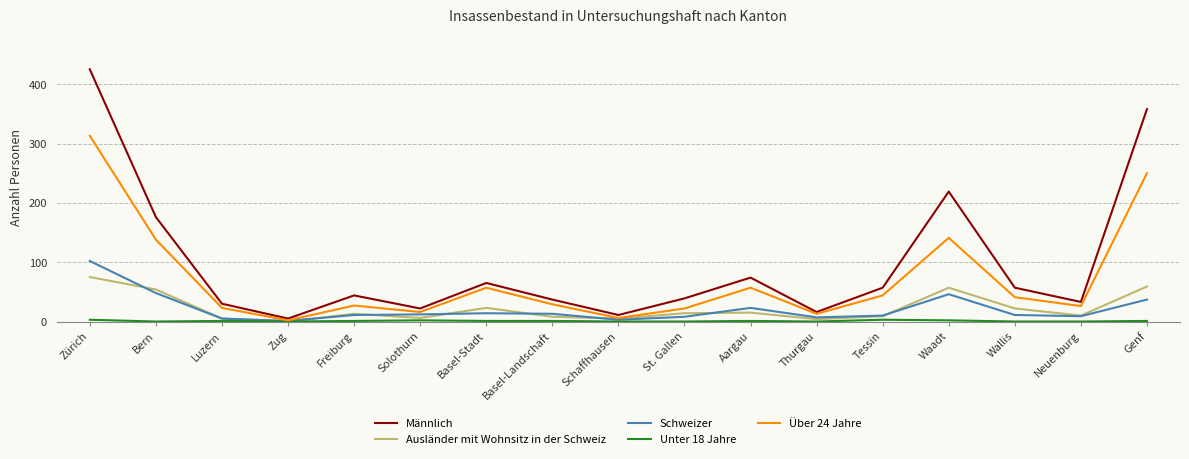

What is the sum of all Schweizer values?

360